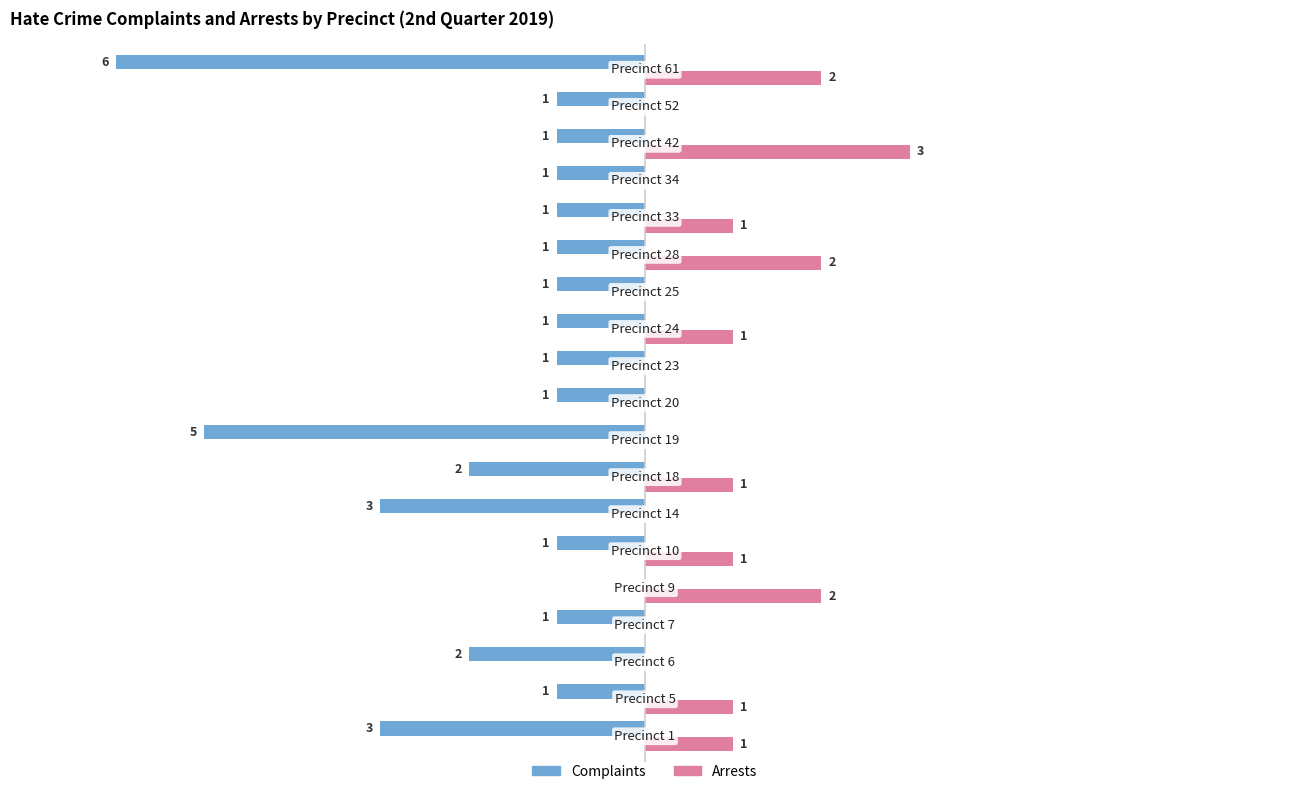

List the series in order of their overall mean, highest first.

Arrests, Complaints